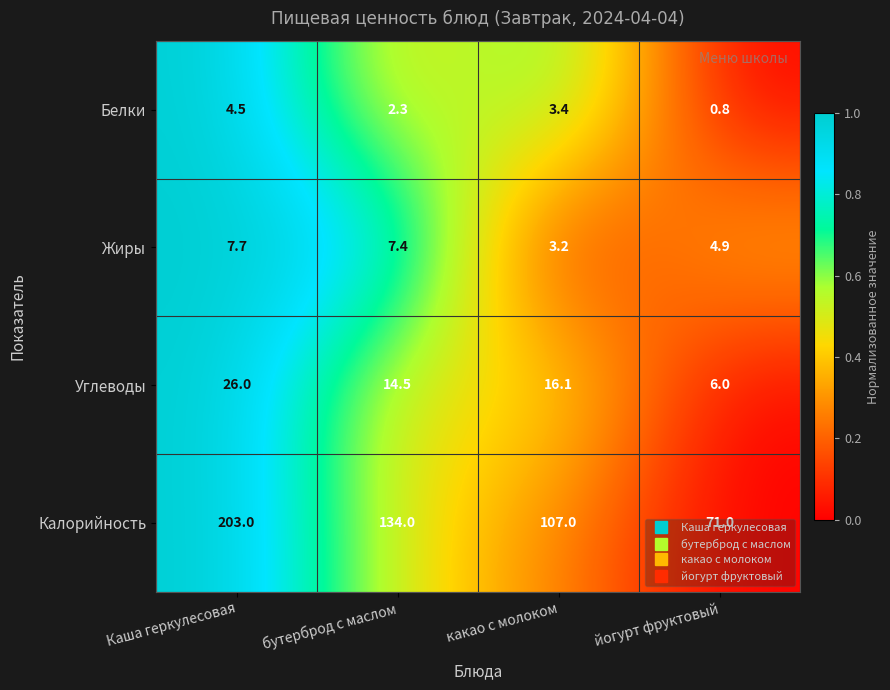

Which series changed the most between бутерброд с маслом and какао с молоком?

Калорийность